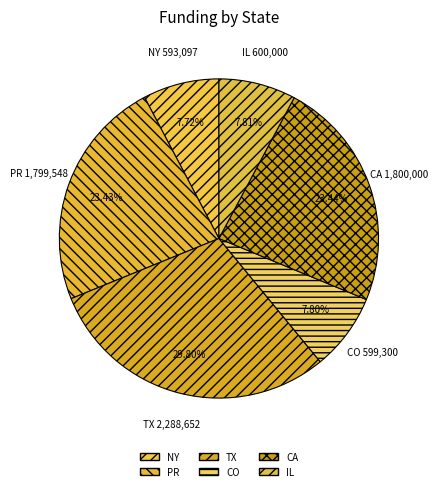

Is the sum of NY and IL greater than half?

No